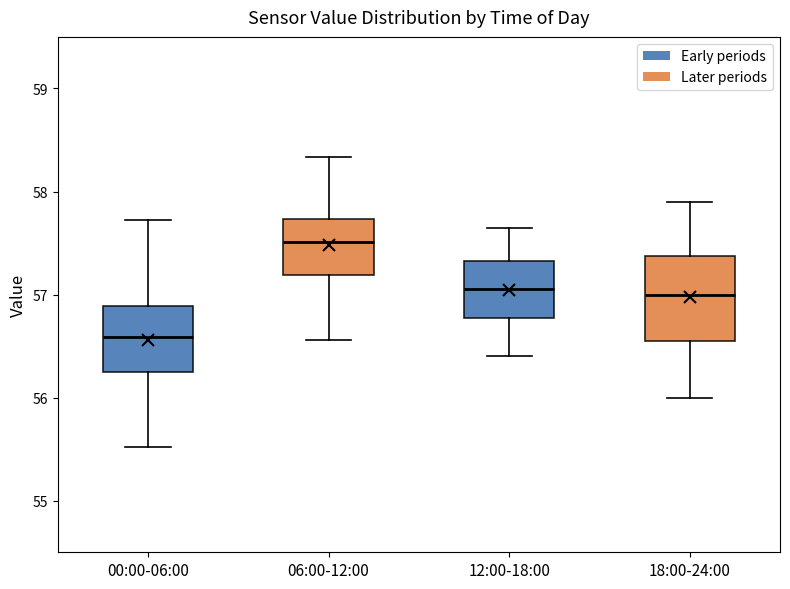

Reading left to right, transcribe this box plot: for each box, give where its median line is, the range the box spans, and where its two whiskers end, as read against the y-axis. The values are not printed on the chart, so give them approximately, as read against the axis.

00:00-06:00: median 56.6, box 56.3 to 56.9, whiskers 55.5 to 57.7
06:00-12:00: median 57.5, box 57.2 to 57.7, whiskers 56.6 to 58.3
12:00-18:00: median 57.1, box 56.8 to 57.3, whiskers 56.4 to 57.7
18:00-24:00: median 57.0, box 56.6 to 57.4, whiskers 56.0 to 57.9